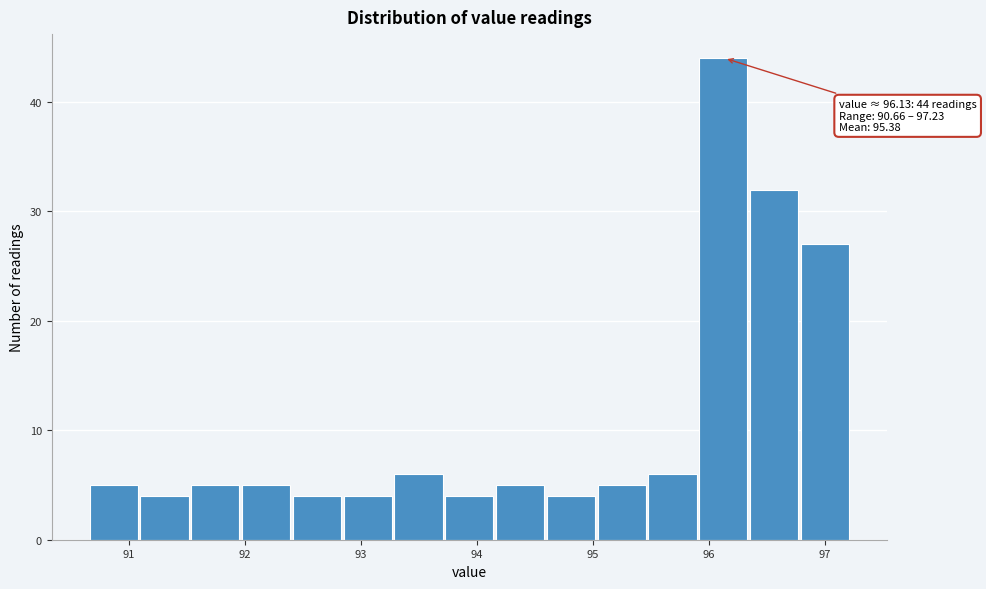

Over which range of the x-axis is the bar tallest?

95.9 to 96.4